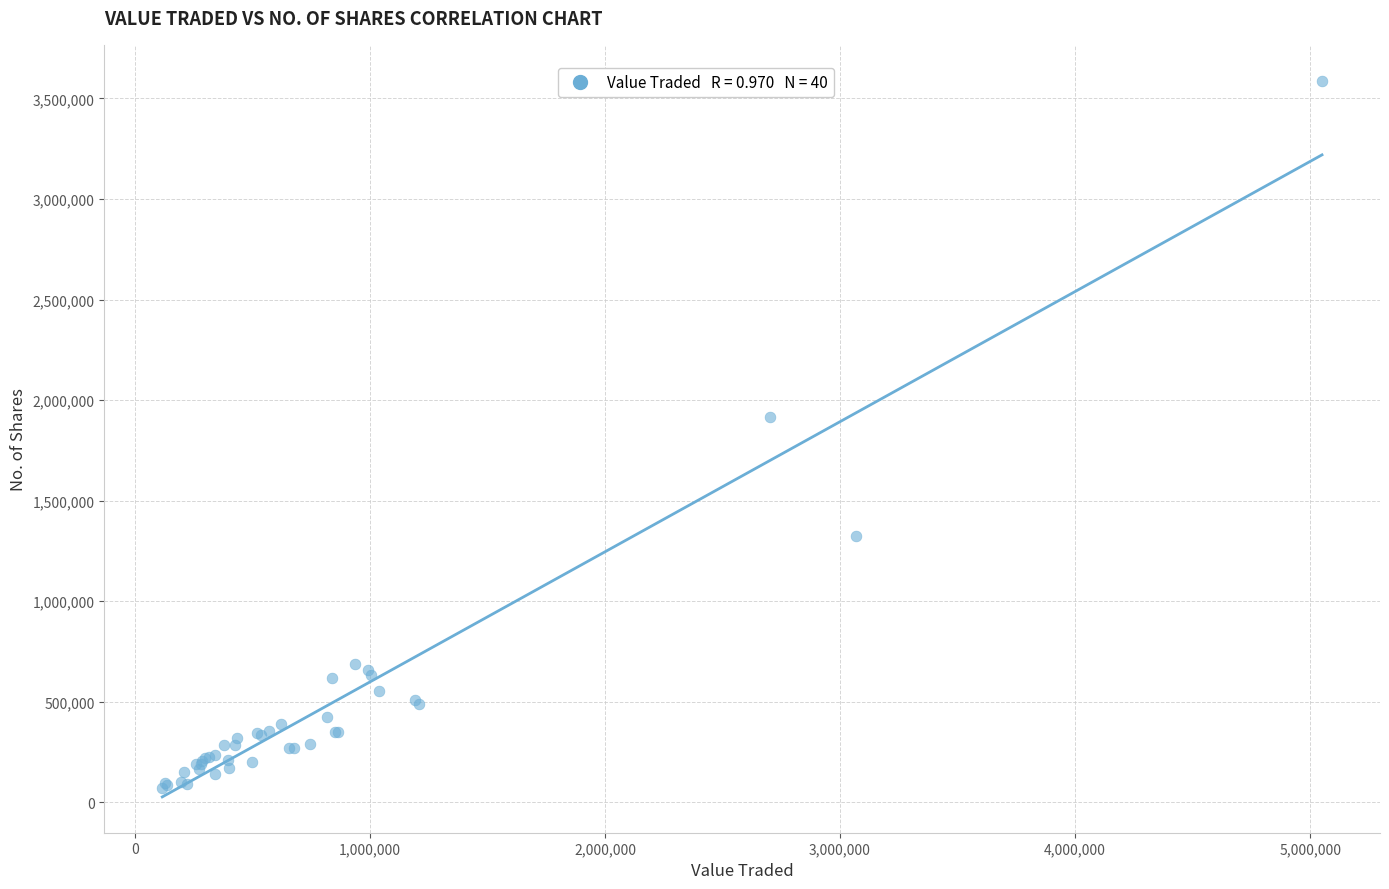

What Y value in the scatter plot is closest to 1829526?

1918141